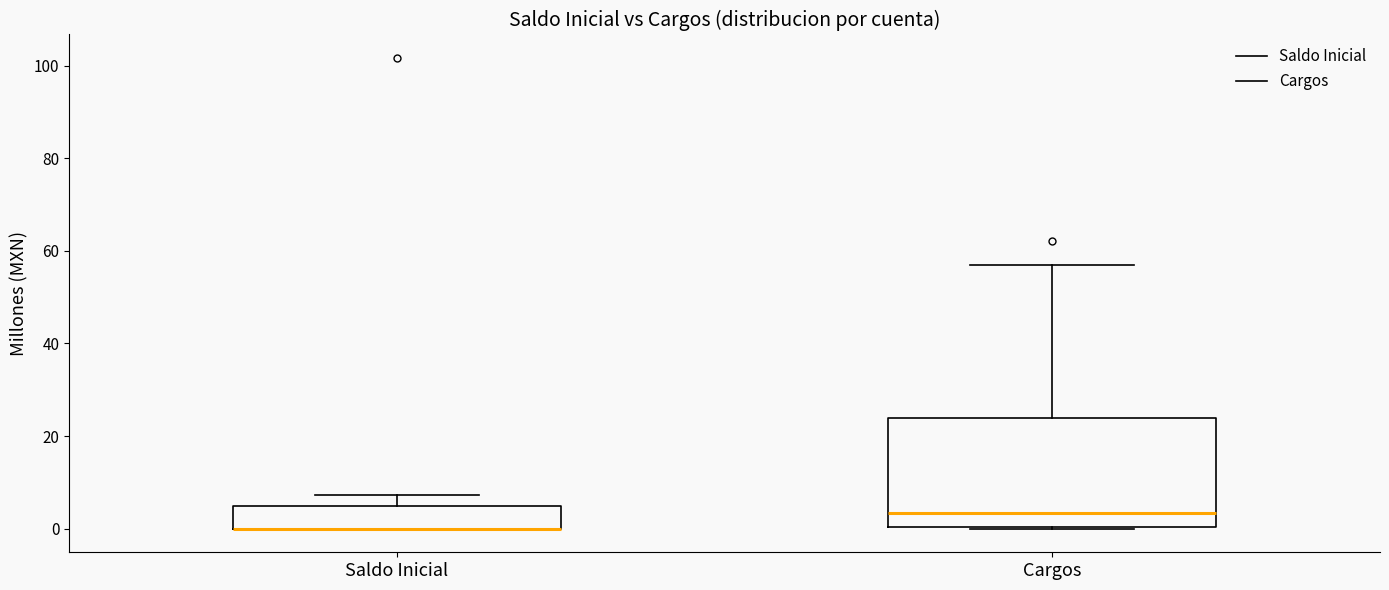

Reading left to right, transcribe this box plot: for each box, give where its median line is, the range the box spans, and where its two whiskers end, as read against the y-axis. The values are not printed on the chart, so give them approximately, as read against the axis.

Saldo Inicial: median 0 (drawn on the box's lower edge), box 0 to 4, whiskers 0 to 8
Cargos: median 4, box 0 to 24, whiskers 0 to 56